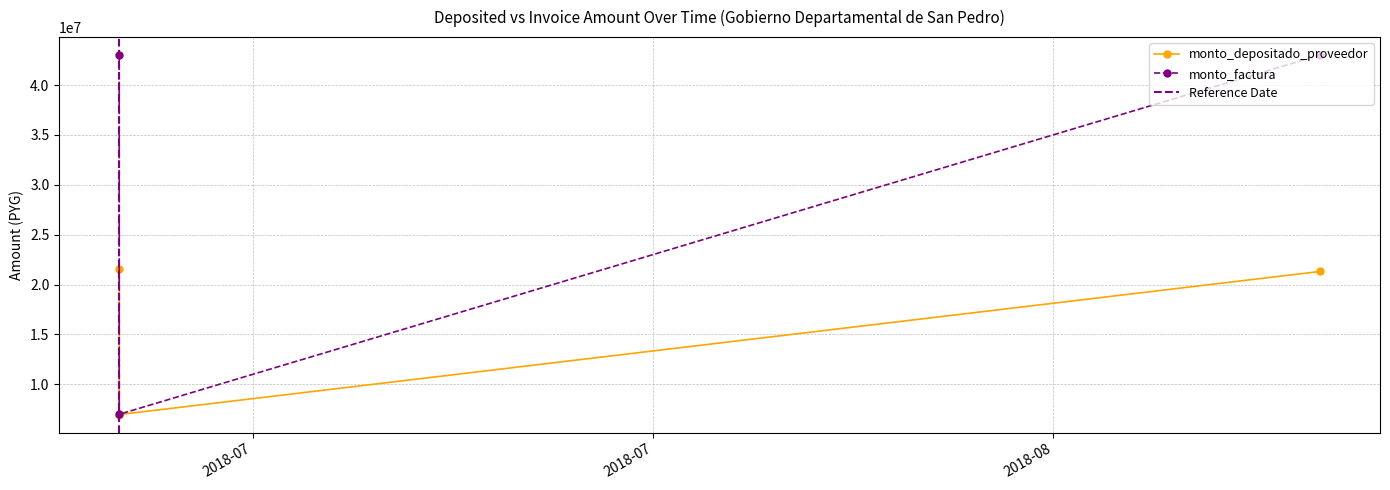

List the series in order of their overall mean, highest first.

monto_factura, monto_depositado_proveedor